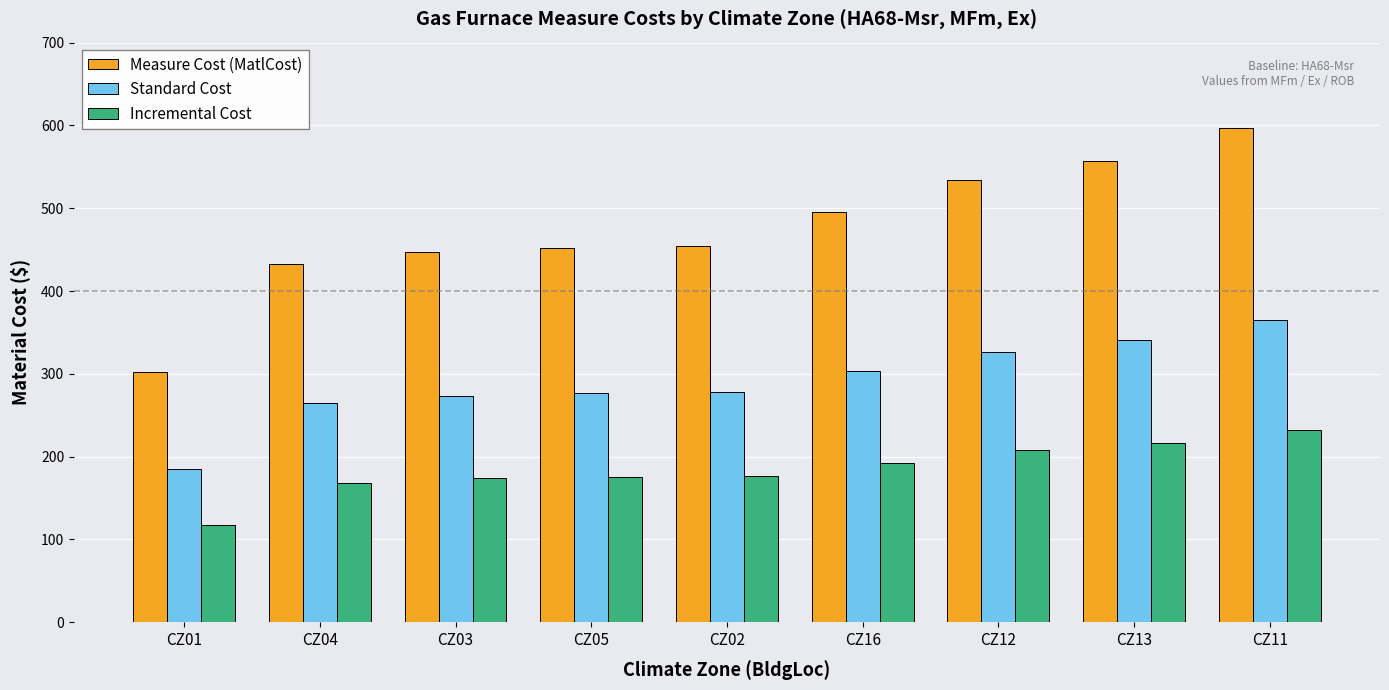

List the series in order of their overall mean, lowest first.

Incremental Cost, Standard Cost, Measure Cost (MatlCost)